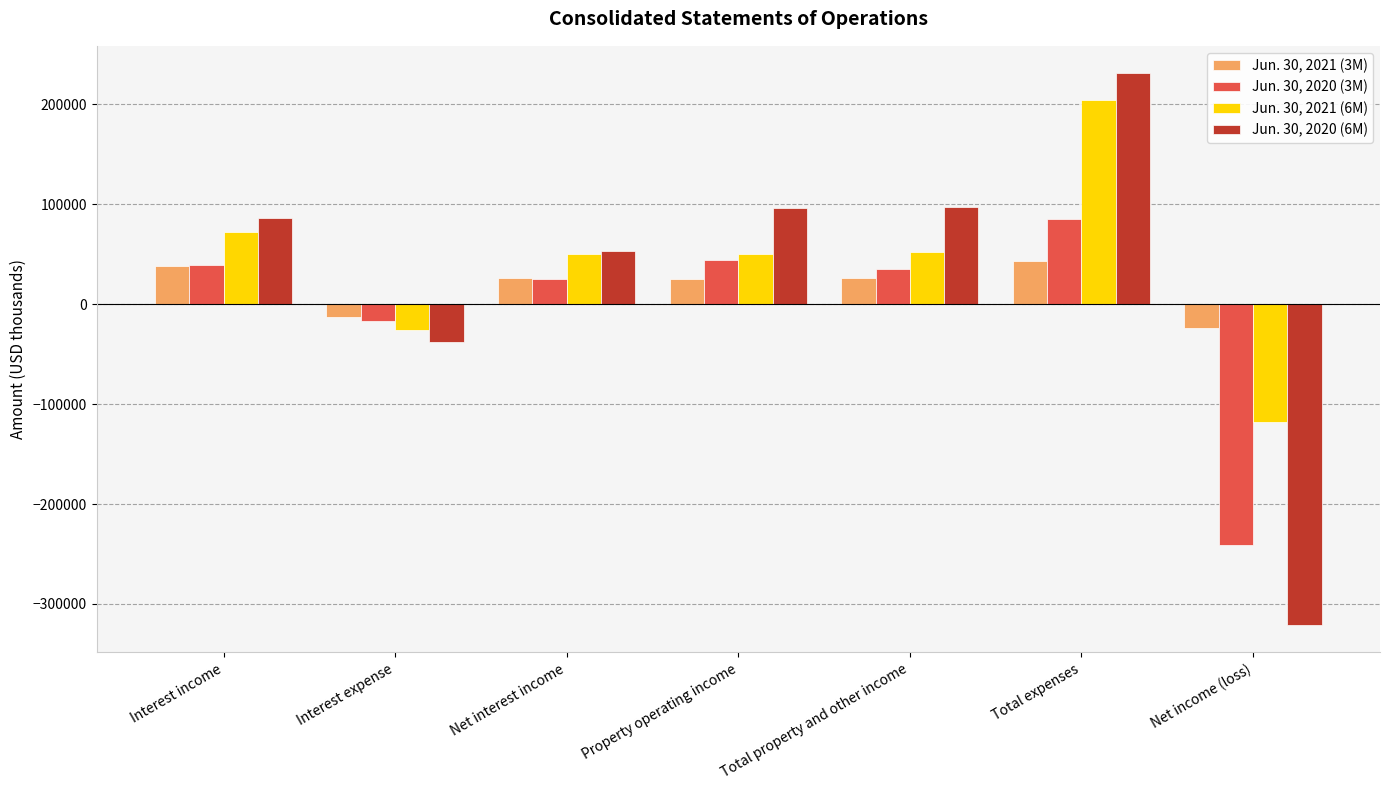

List the series in order of their overall mean, highest first.

Jun. 30, 2021 (6M), Jun. 30, 2020 (6M), Jun. 30, 2021 (3M), Jun. 30, 2020 (3M)